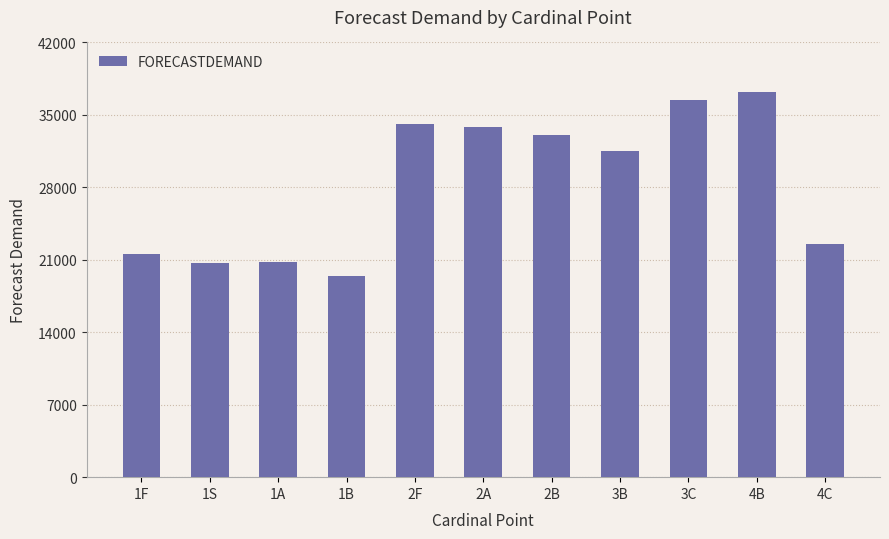

Is it true that the value at 4B is 13219?

False